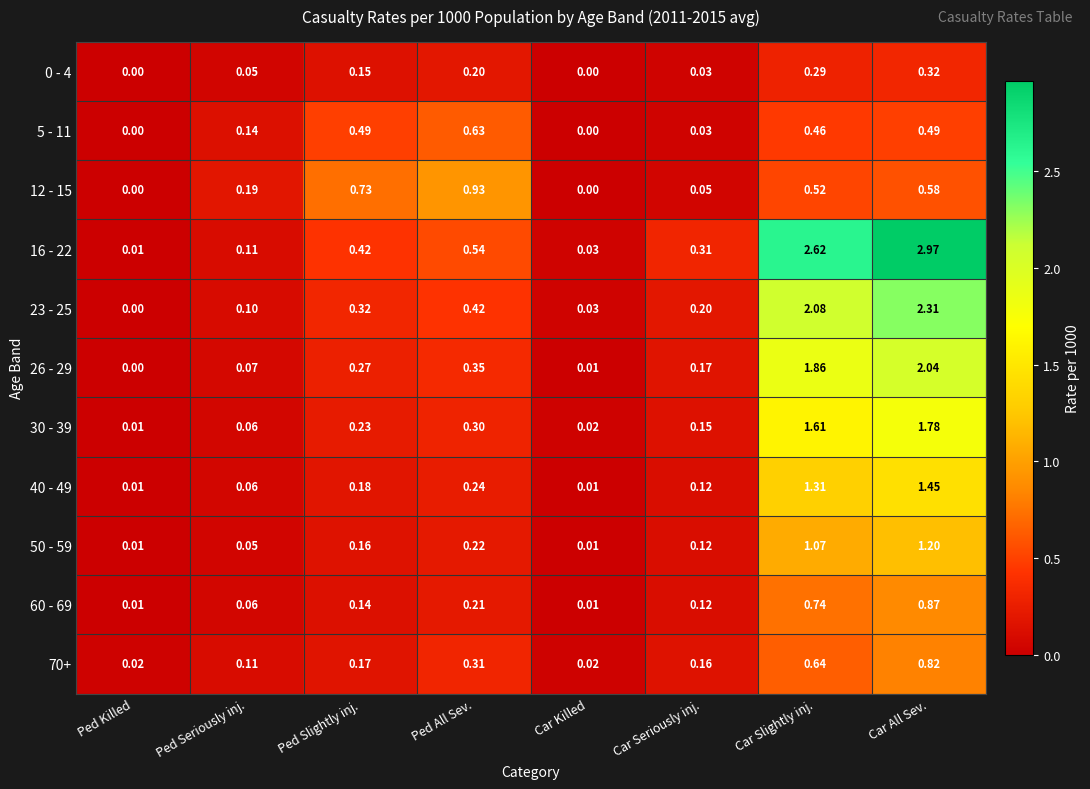

Is the value of 40 - 49 at Car Slightly inj. greater than the value of 30 - 39 at Car Killed?

Yes